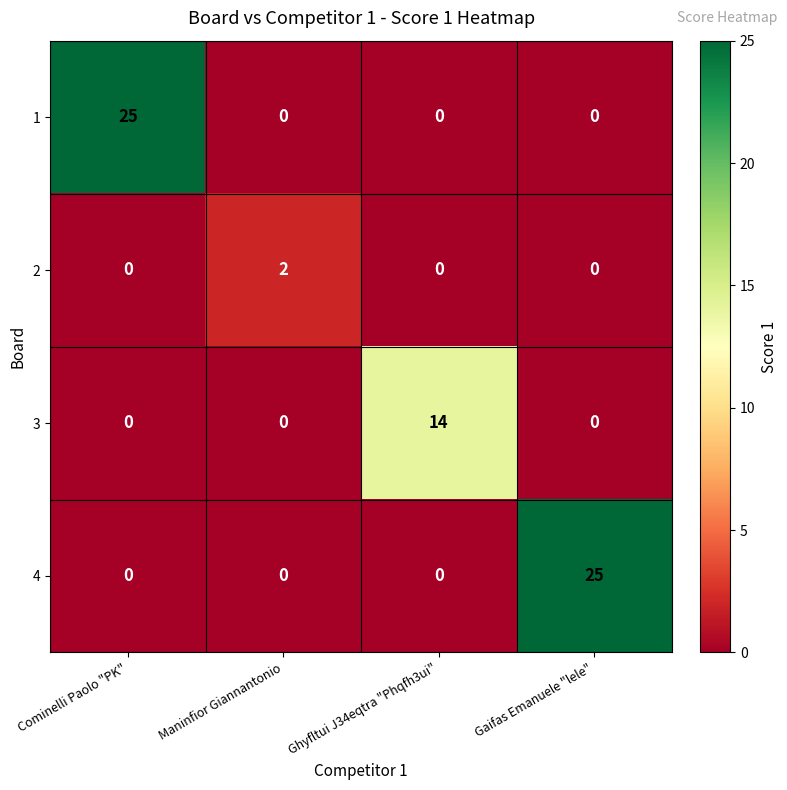

How many values in 1 are above zero?

1